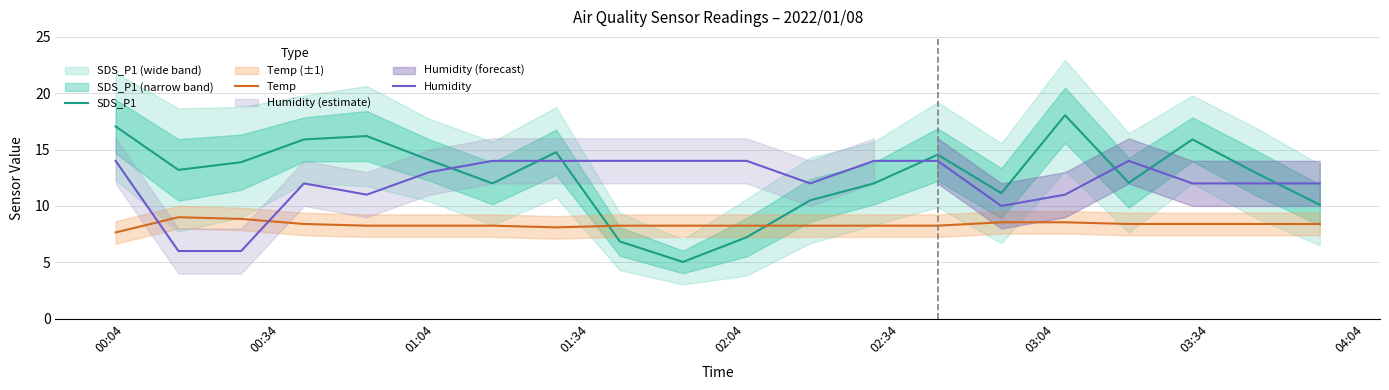

How many intersections are there between Temp and SDS_P1?

2